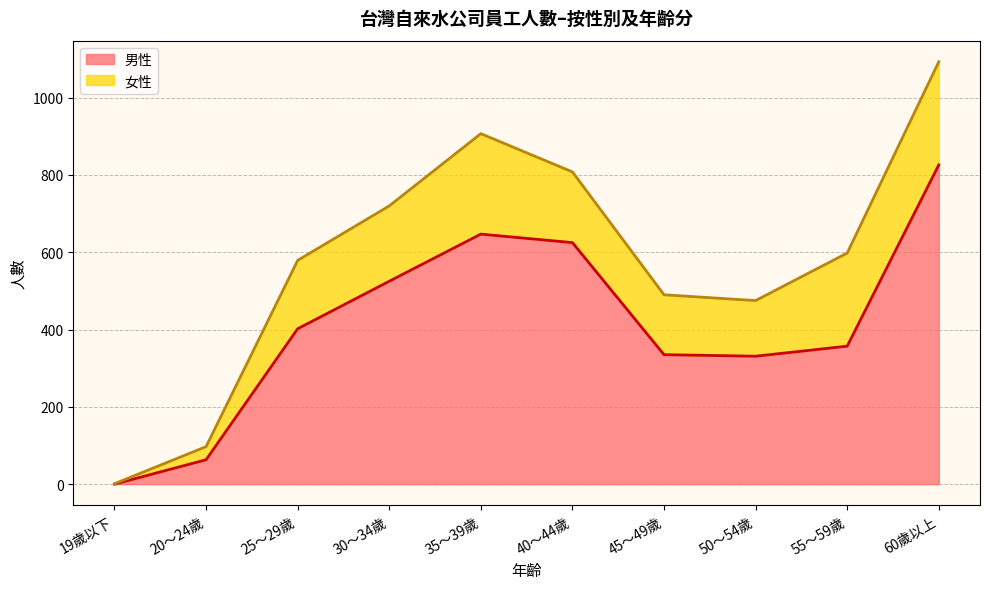

Between 19歲以下 and 60歲以上, which is larger?

60歲以上